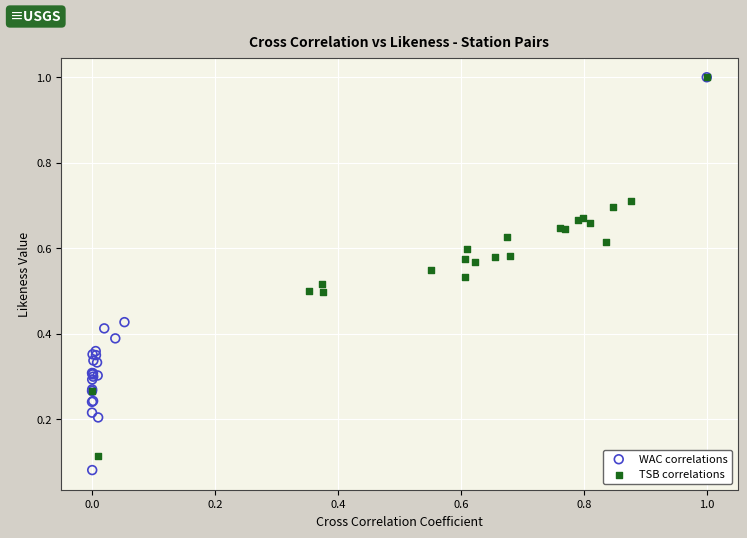

What are all the series names shown in the legend?

WAC correlations, TSB correlations